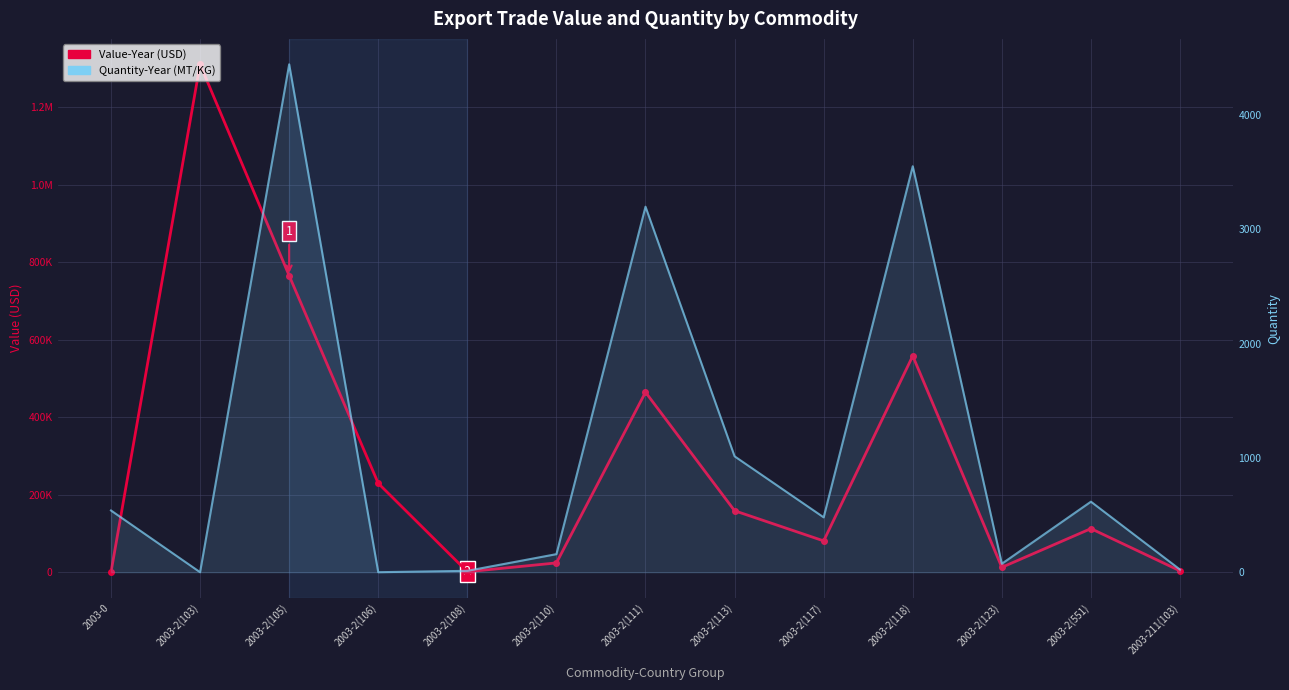

What is the average value of the Quantity-Year series?

1086